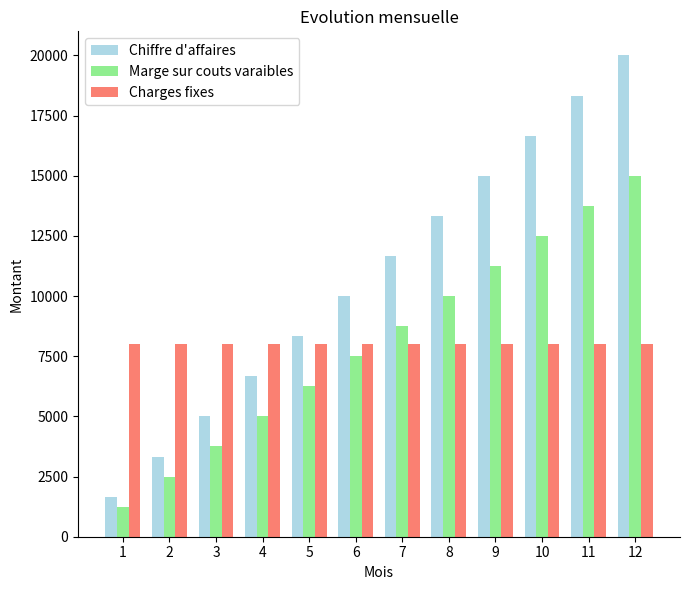

Does the chart contain stacked bars?

No